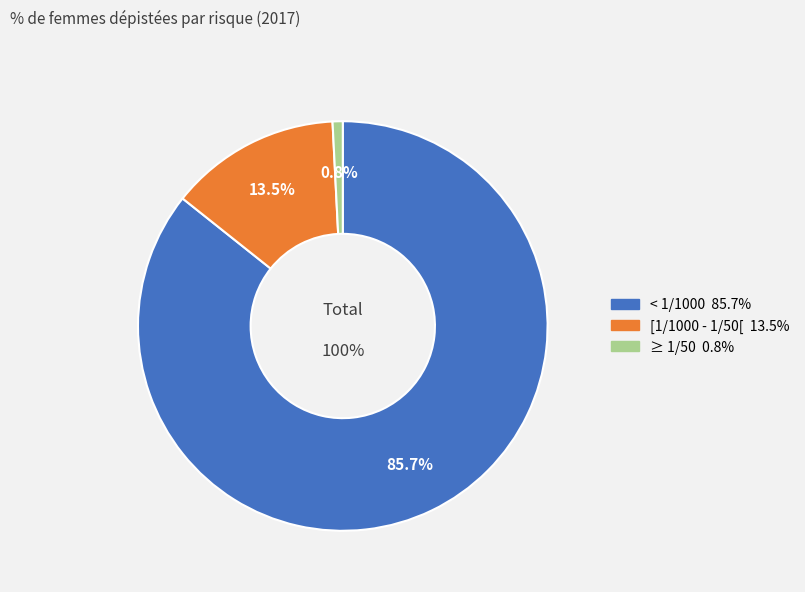

Between < 1/1000 and ≥ 1/50, which is larger?

< 1/1000